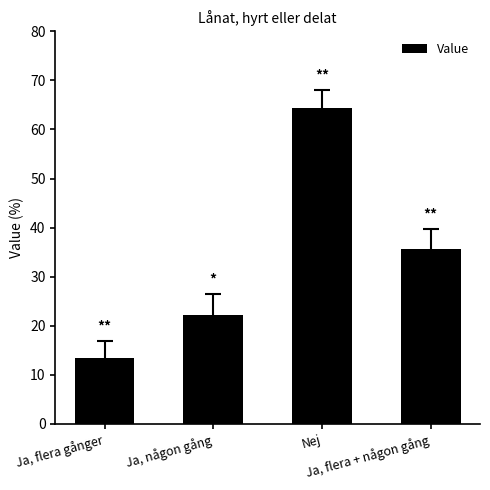

How many bars are there in total?

4